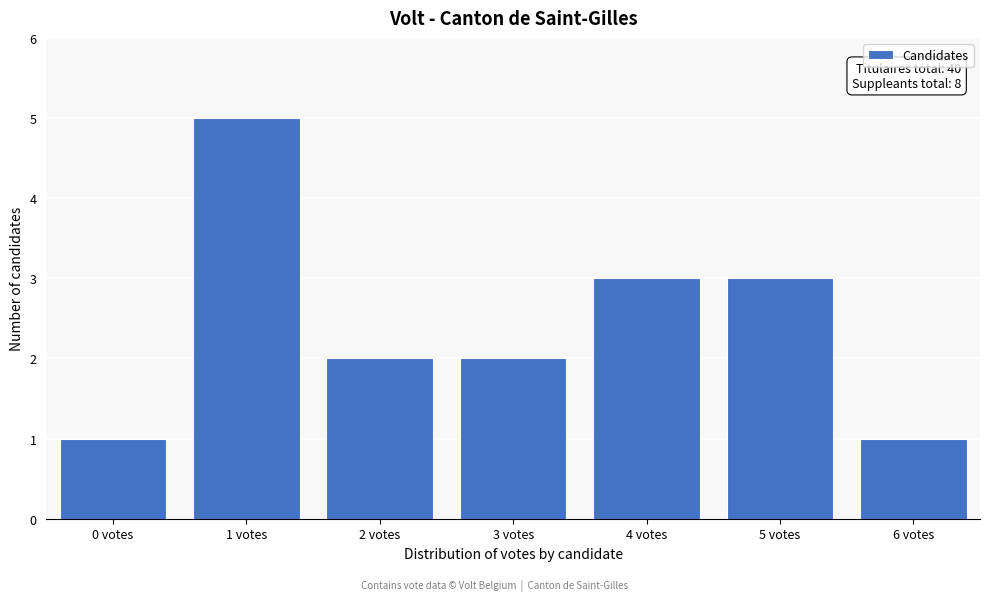

Reading left to right, extract all data points from this chart.

0 votes=1	1 votes=5	2 votes=2	3 votes=2	4 votes=3	5 votes=3	6 votes=1